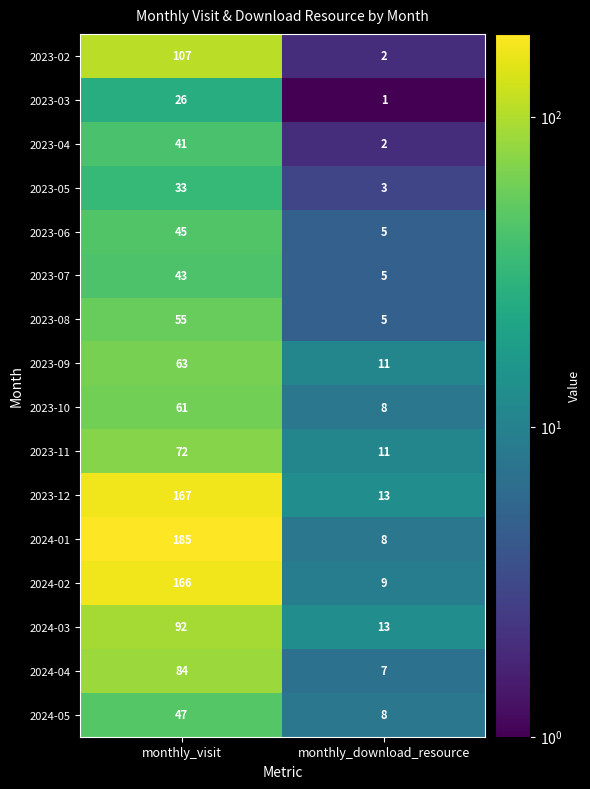

At how many categories does at least one series exceed 77?

1